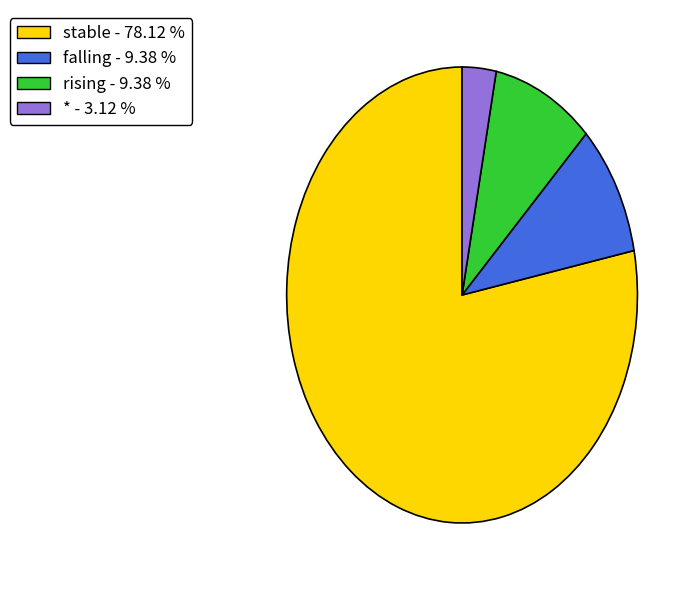

Does stable account for over 50% of the chart?

Yes